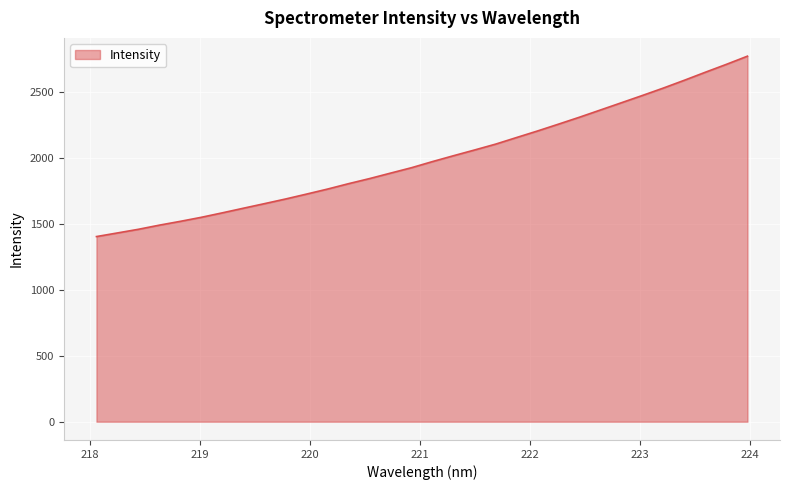

What is the greatest value displayed?

2769.5